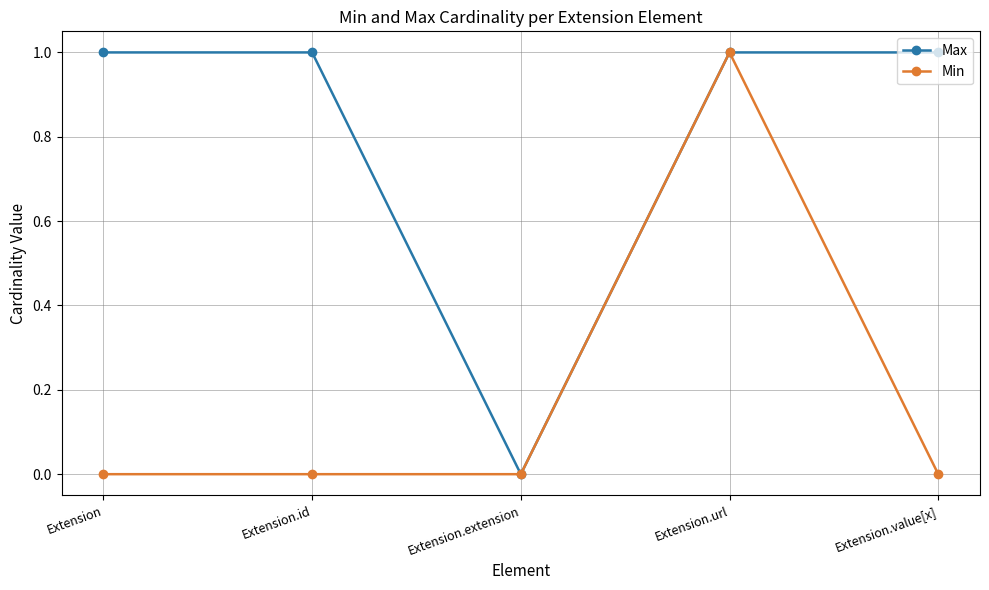

Which series has the largest total across all categories?

Max